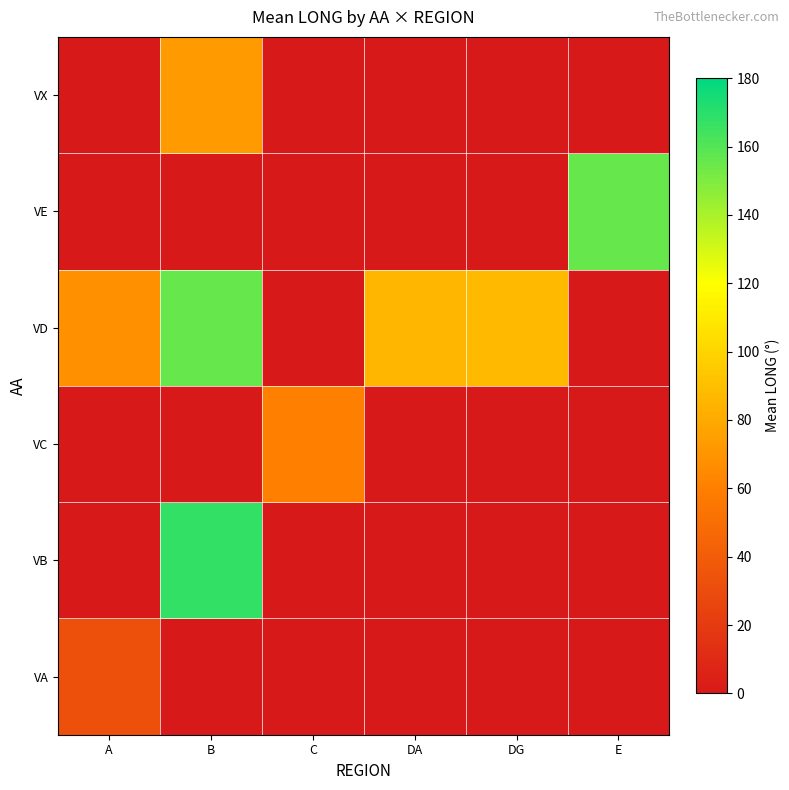

Reading left to right, transcribe all the data shown in this chart.

VA: A=32.5	B=0.0	C=0.0	DA=0.0	DG=0.0	E=0.0
VB: A=0.0	B=167.4	C=0.0	DA=0.0	DG=0.0	E=0.0
VC: A=0.0	B=0.0	C=60.4	DA=0.0	DG=0.0	E=0.0
VD: A=68.7	B=155.4	C=0.0	DA=85.9	DG=87.6	E=0.0
VE: A=0.0	B=0.0	C=0.0	DA=0.0	DG=0.0	E=155.6
VX: A=0.0	B=72.8	C=0.0	DA=0.0	DG=0.0	E=0.0